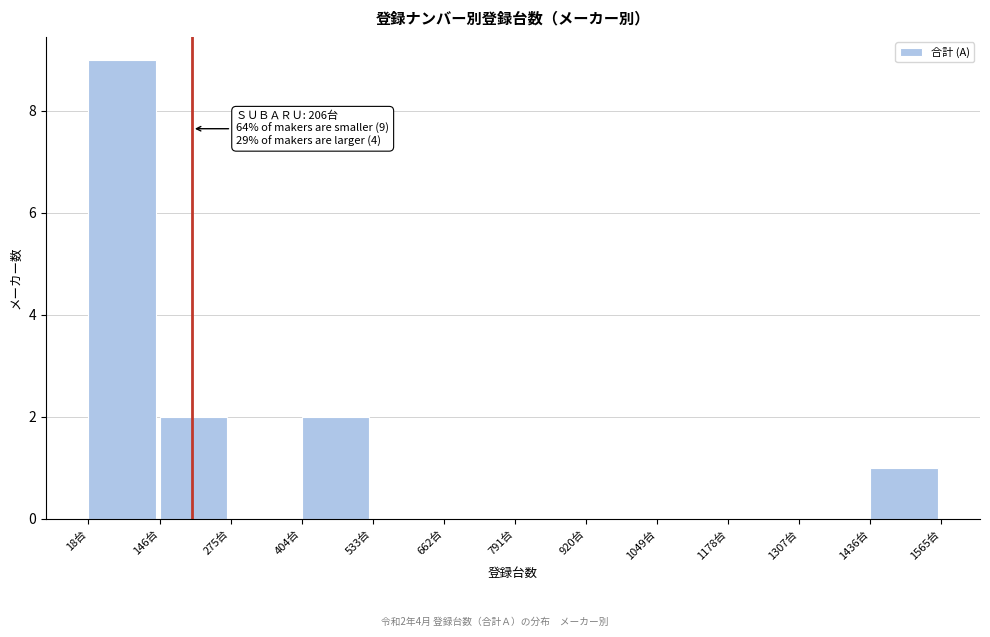

Which range on the x-axis has the tallest bar?

20 to 140